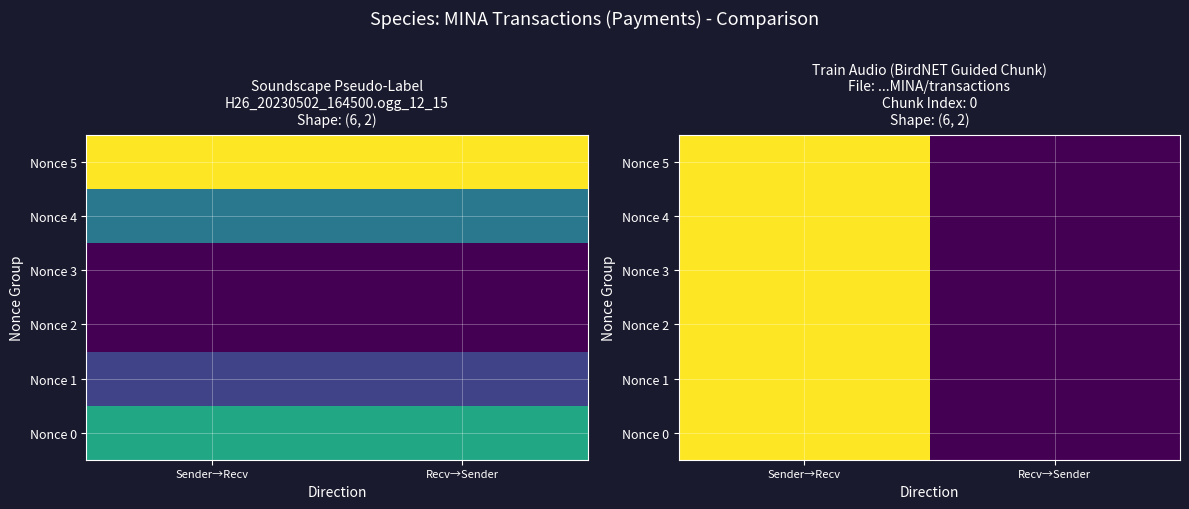

The value of Nonce 4 at Sender→Recv is 0.0. True or false?

False